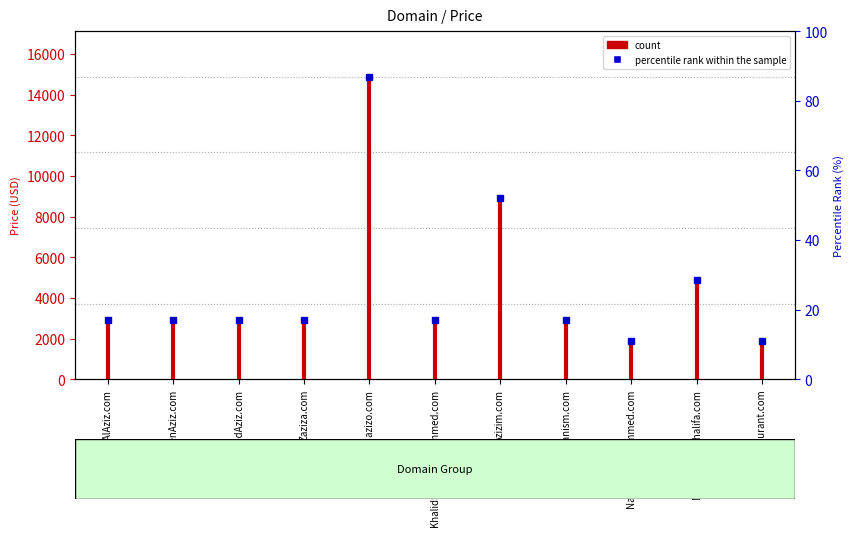

True or false: the data shows 1435 at AbdAlAziz.com.

False